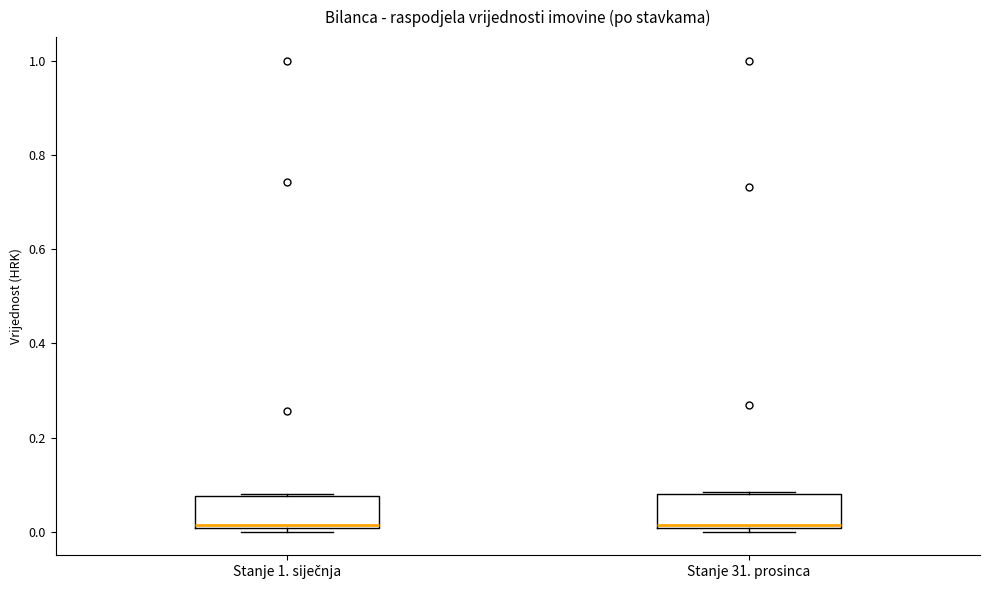

Reading left to right, read every box against the y-axis: the position of its median line, the range the box covers, and the ends of its whiskers. The values are not printed on the chart, so give them approximately, as read against the axis.

Stanje 1. siječnja: median 0.02, box 0.00 to 0.08, whiskers 0.00 (just below the box's lower edge) to 0.08
Stanje 31. prosinca: median 0.02, box 0.00 to 0.08, whiskers 0.00 (just below the box's lower edge) to 0.08